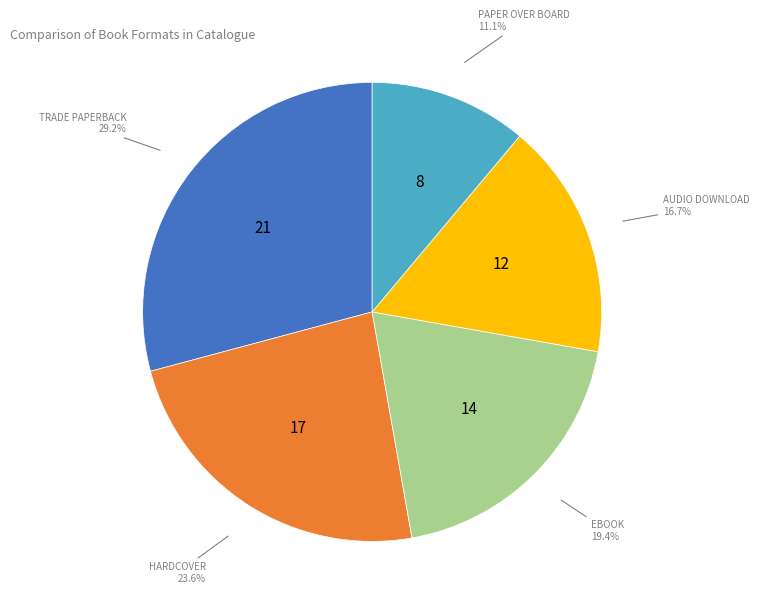

Is there a majority slice in this chart?

No